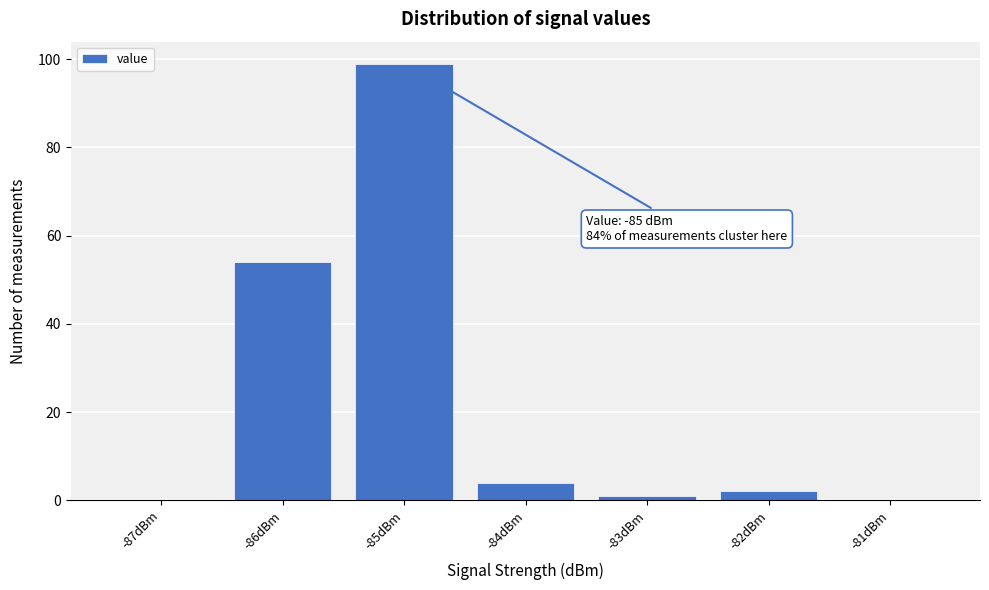

Reading left to right, transcribe all the data shown in this chart.

-87dBm=0	-86dBm=54	-85dBm=99	-84dBm=4	-83dBm=1	-82dBm=2	-81dBm=0